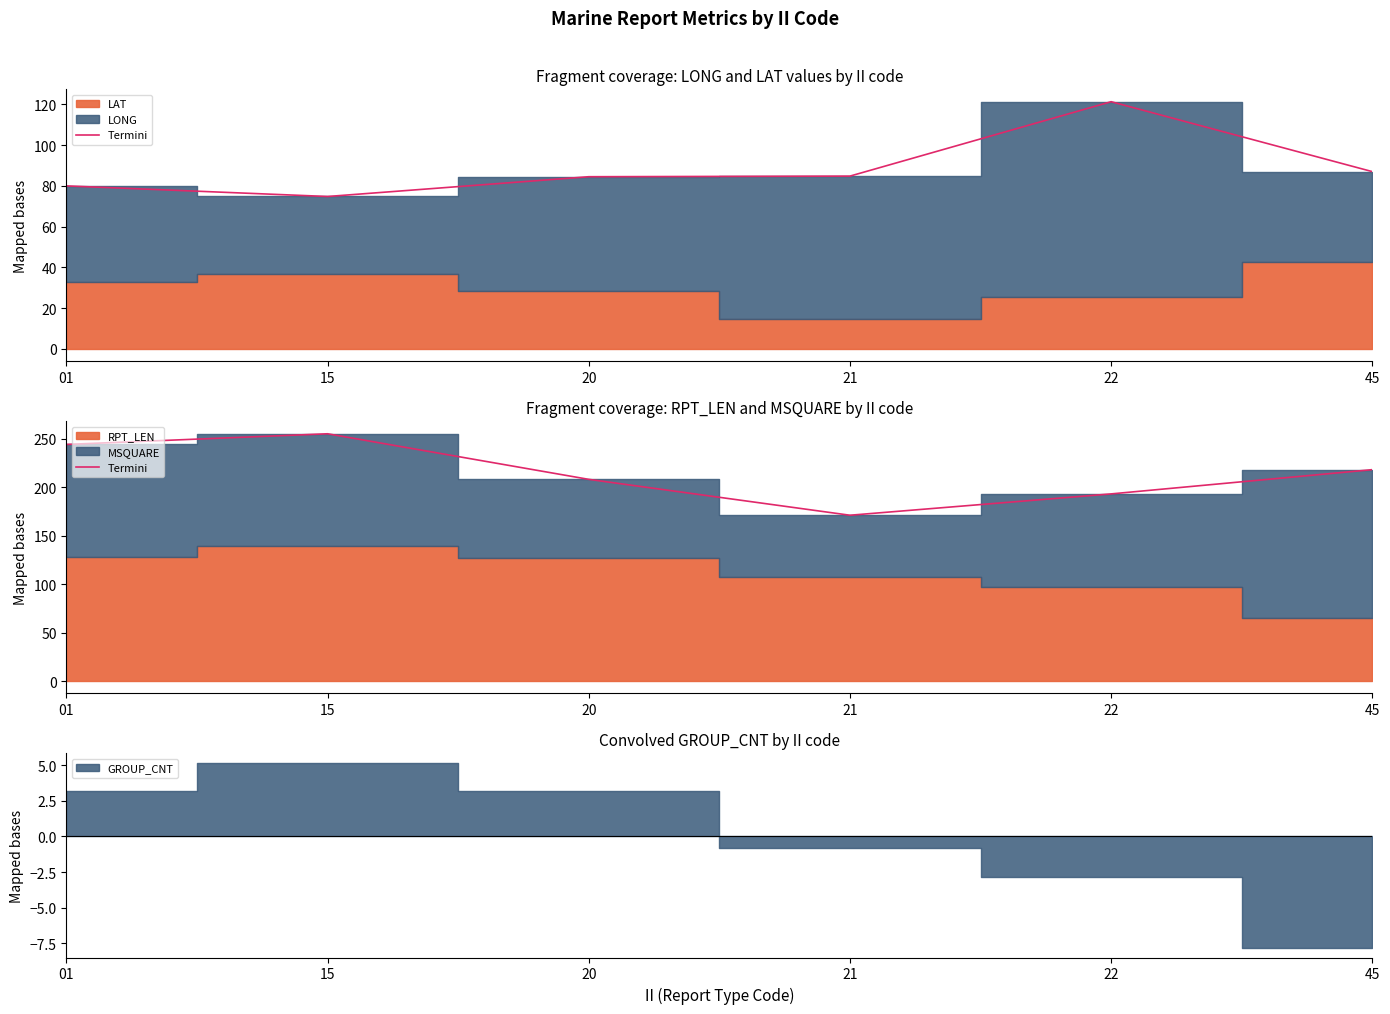

At which label does the data first exceed 218?

01